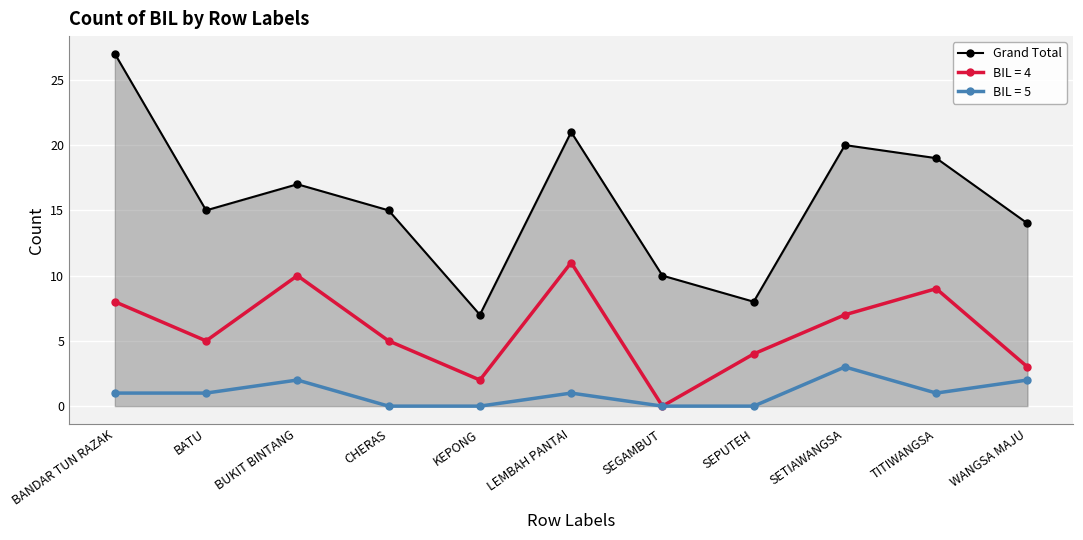

True or false: Grand Total has more than 2 interior local peaks.

True